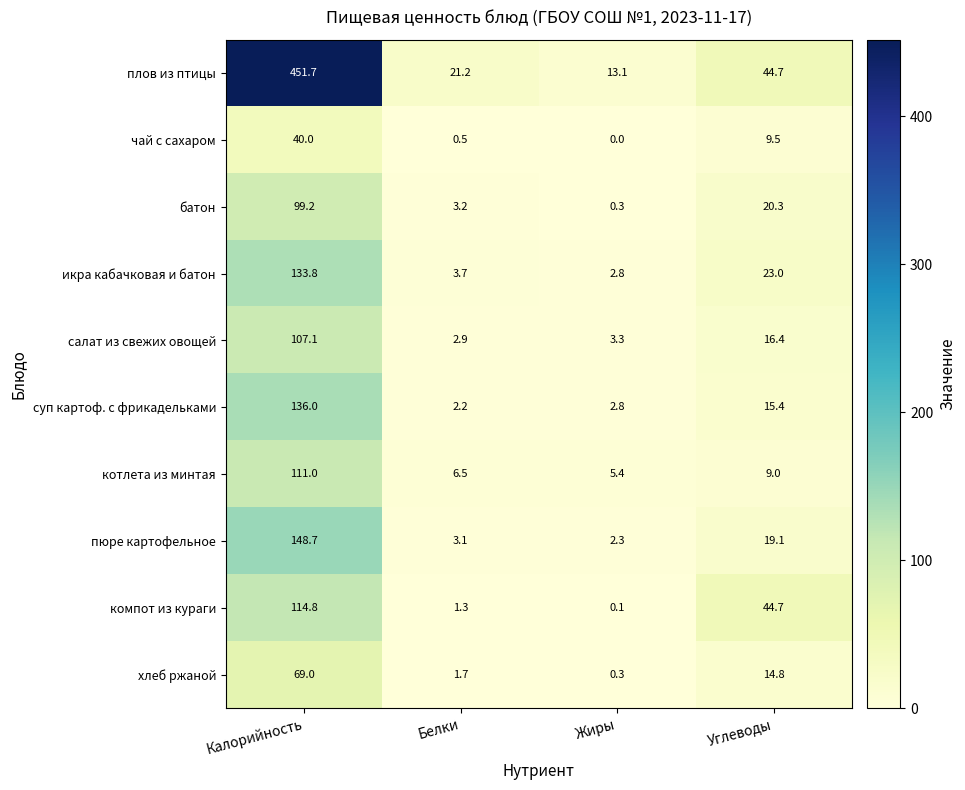

At which category is the sum across all series the highest?

Калорийность